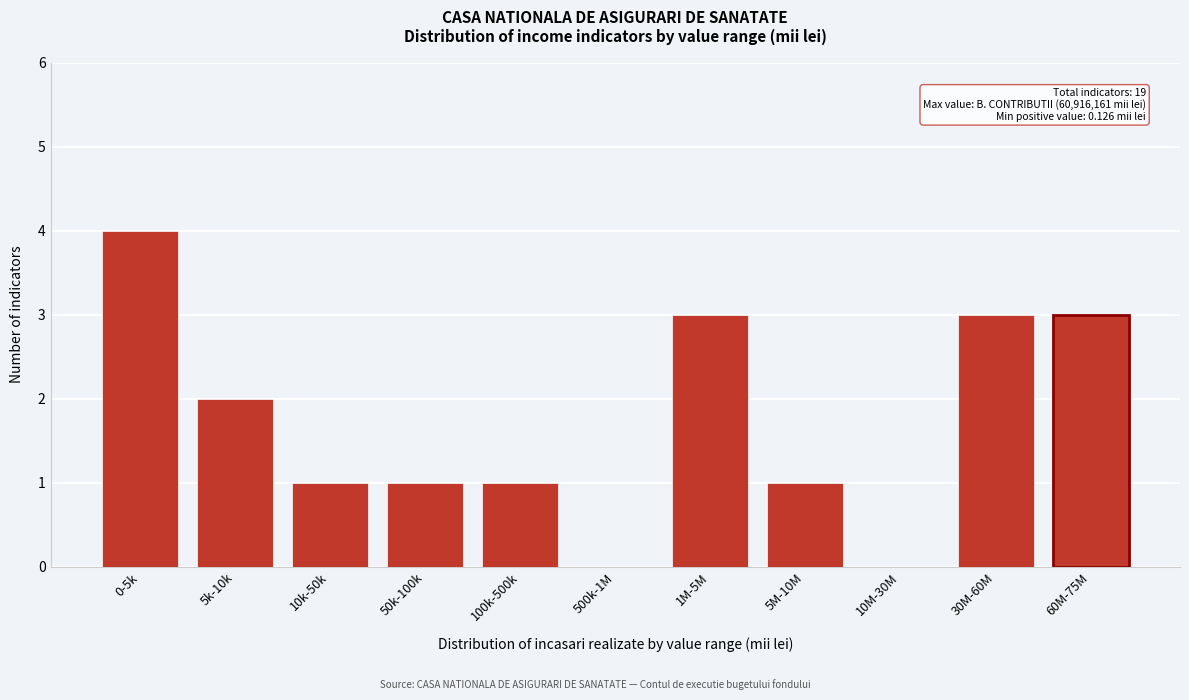

Reading left to right, list all the values displayed in this chart.

0-5k=4	5k-10k=2	10k-50k=1	50k-100k=1	100k-500k=1	500k-1M=0	1M-5M=3	5M-10M=1	10M-30M=0	30M-60M=3	60M-75M=3